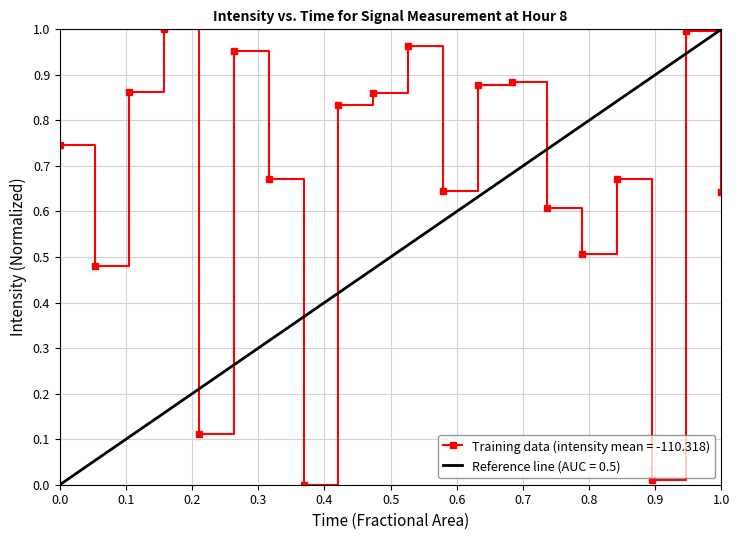

What is the difference between the values at 34 and 2?

0.5